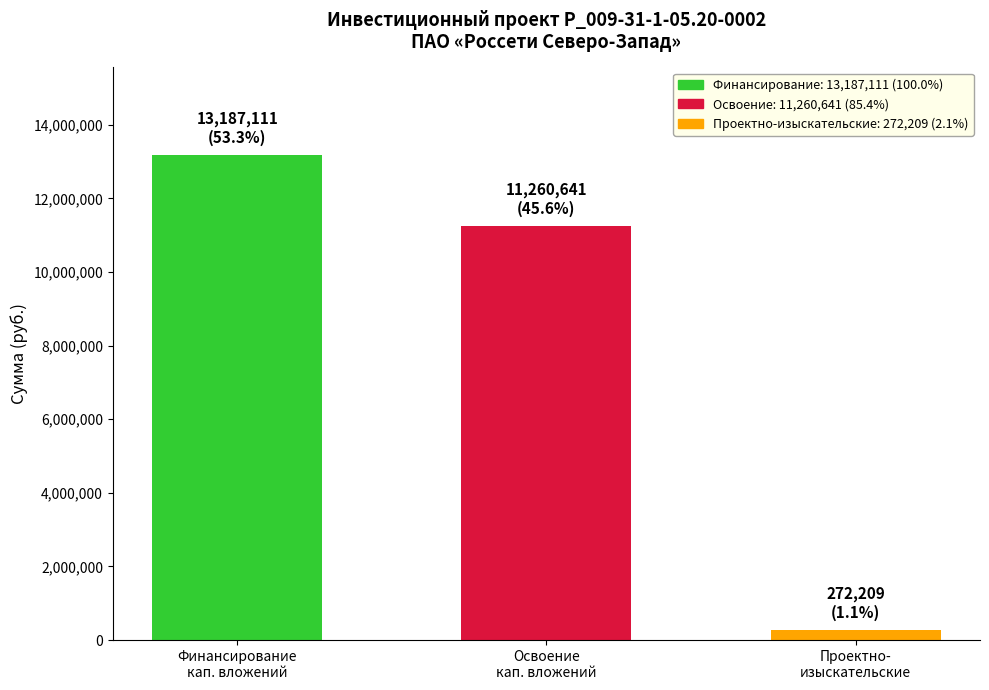

The Освоение series shows 6641696 at Всего план. True or false?

False